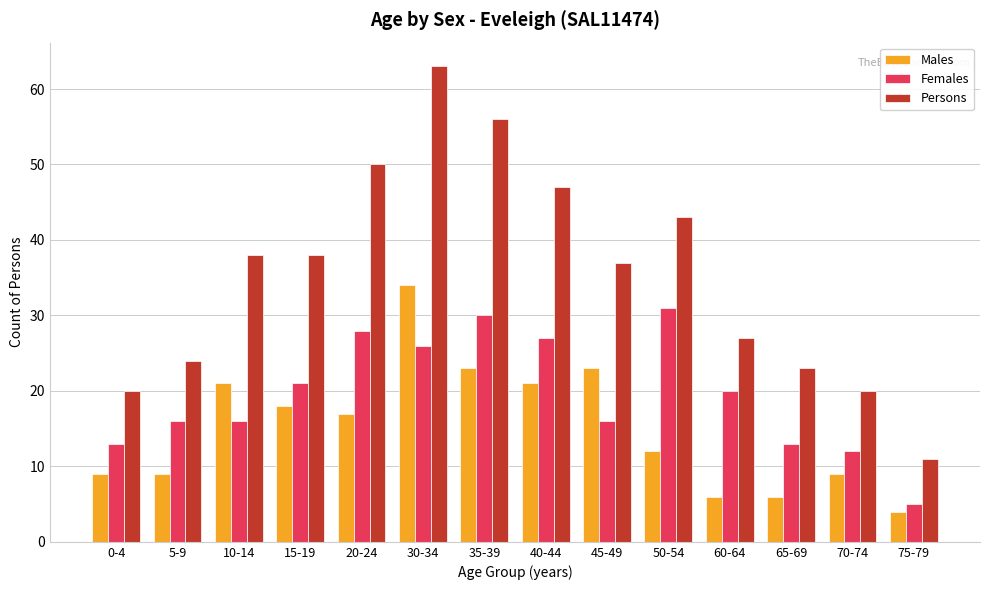

Are the bars grouped side by side (vs. stacked)?

Yes